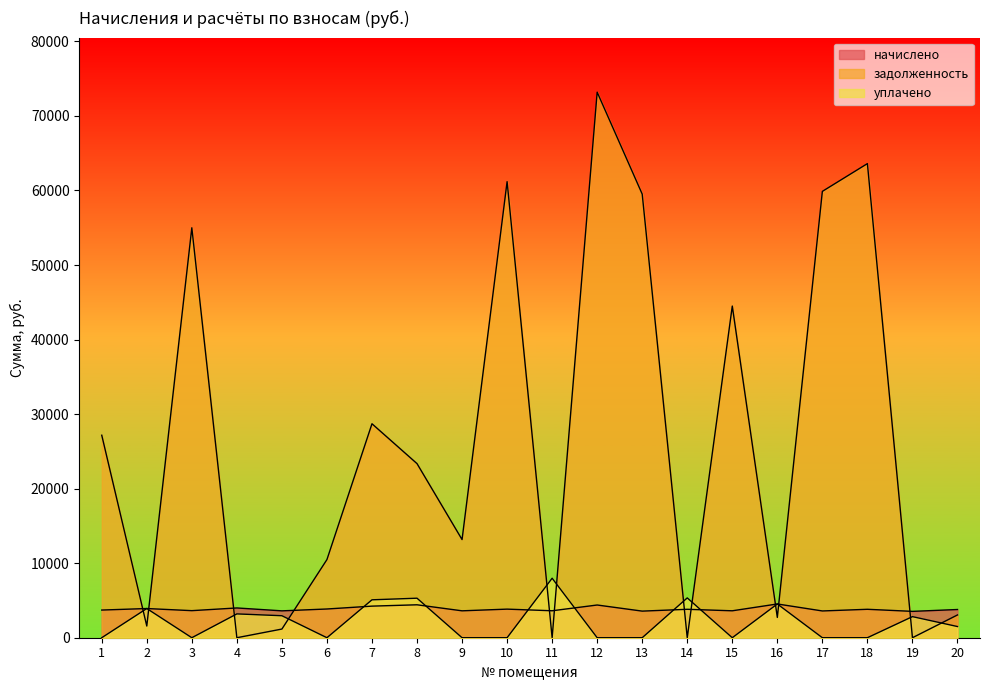

Between 3 and 11, which series saw the biggest shift?

задолженность